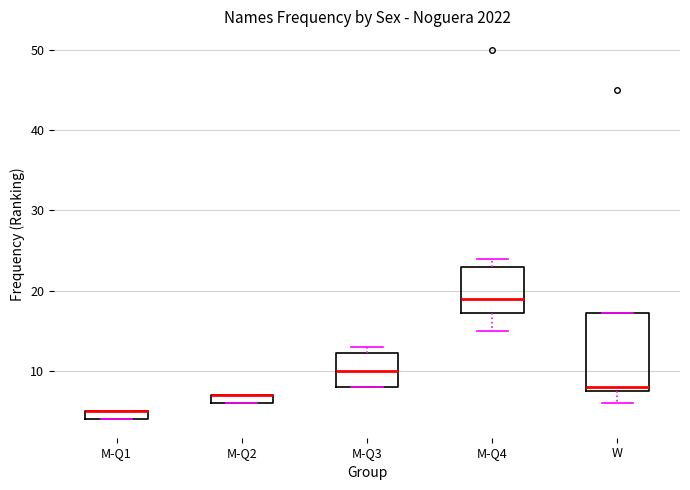

Where is the upper edge of the box for M-Q1 on the y-axis? The values are not printed on the chart, so give them approximately, as read against the axis.

5